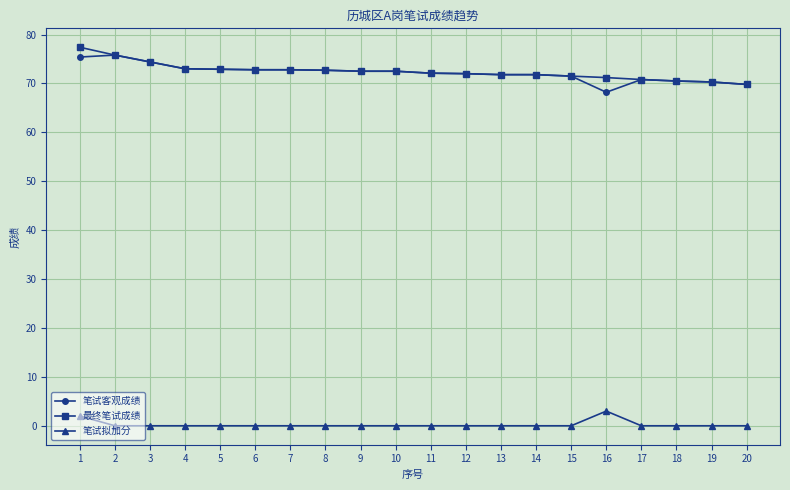

How many data points does each series have?

20